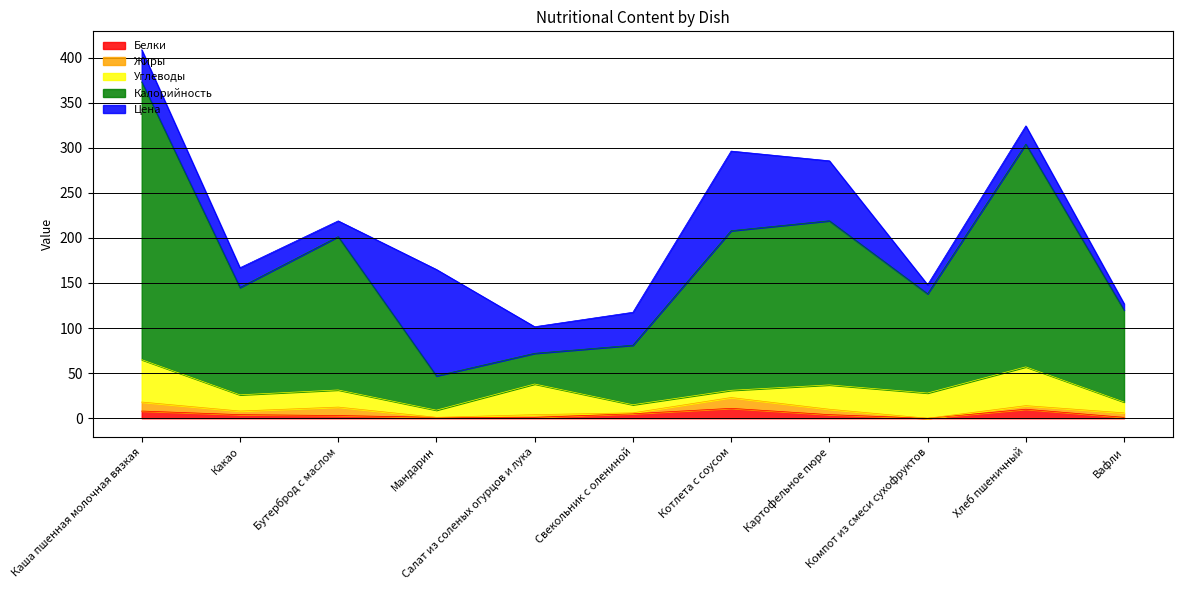

True or false: Цена and Углеводы intersect in this chart.

True